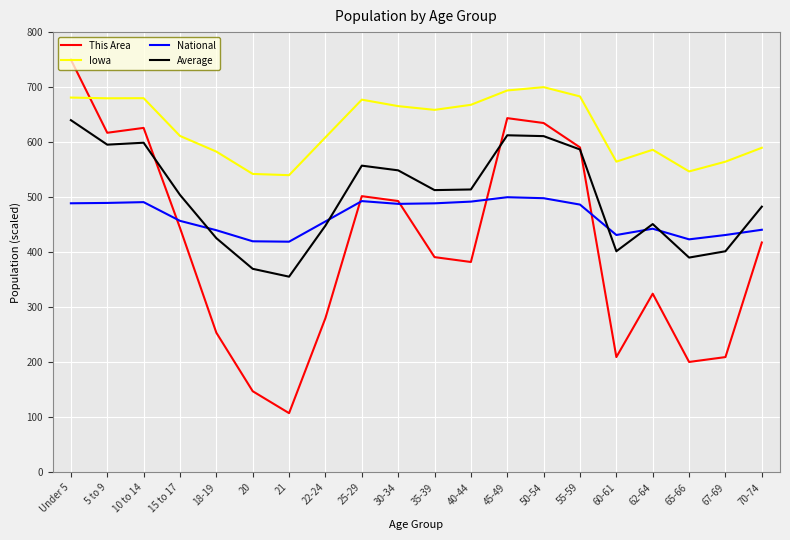

Where do This Area and Iowa first cross each other?

Under 5 and 5 to 9